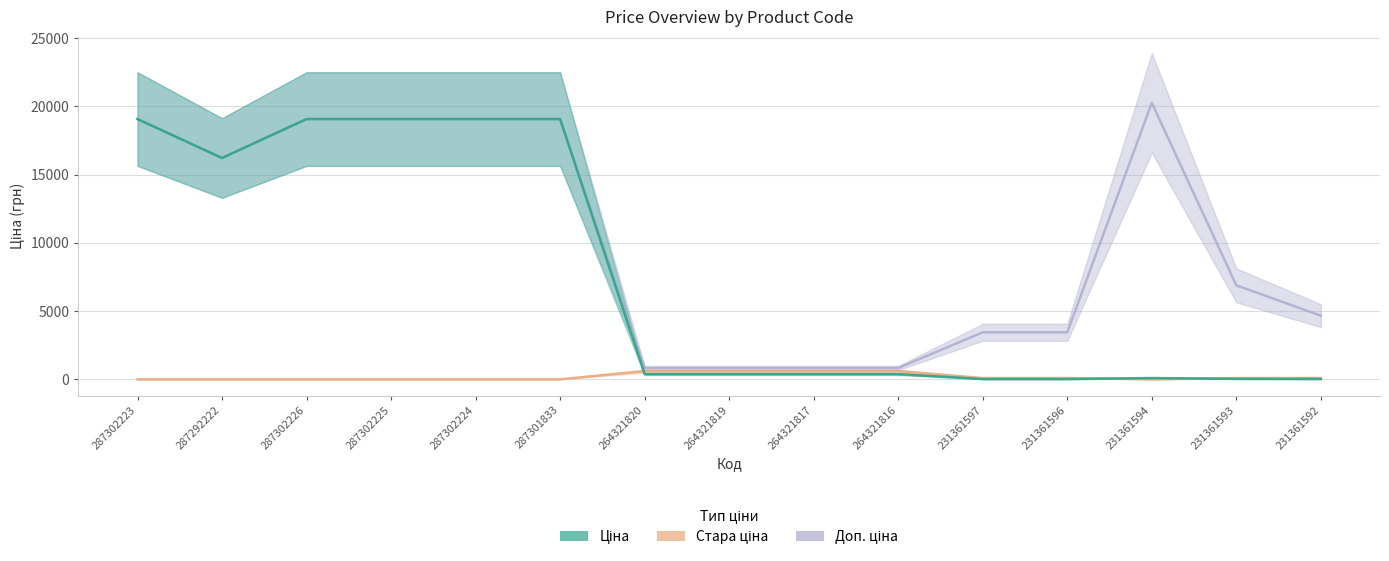

Where does the Доп. ціна series first go above 6890?

287302223